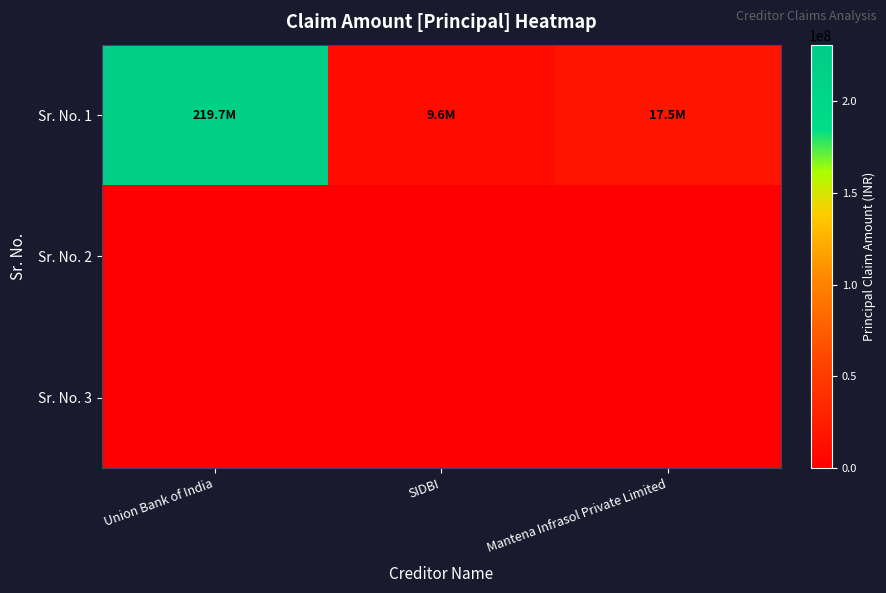

How many series are shown in this chart?

3